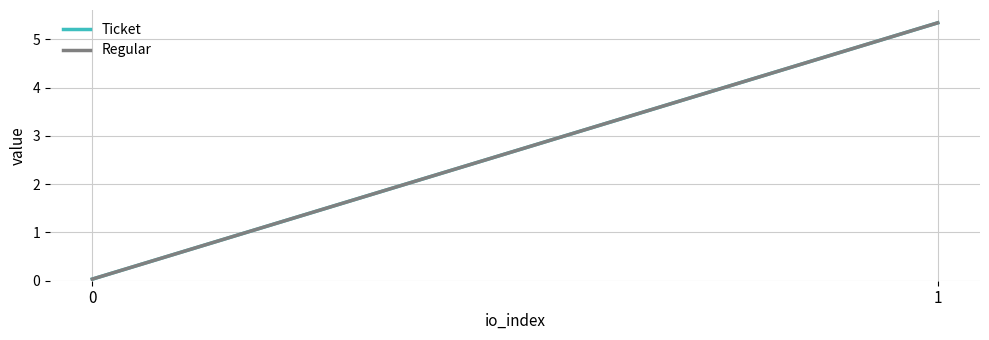

How many data points in Regular are less than 5?

1